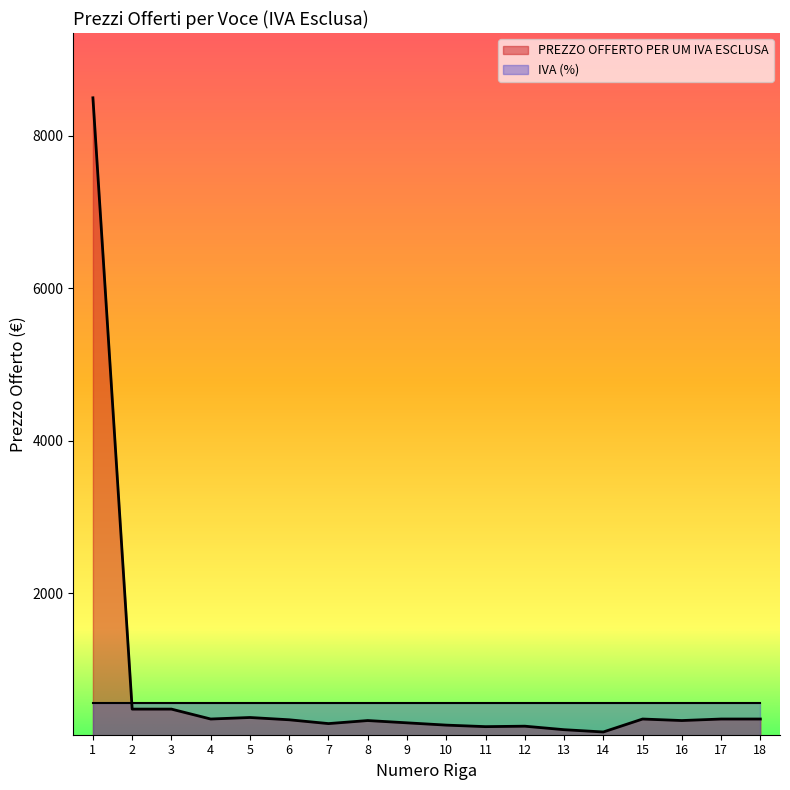

Rank the series by their maximum value, from highest to lowest.

PREZZO OFFERTO PER UM IVA ESCLUSA, IVA (%)